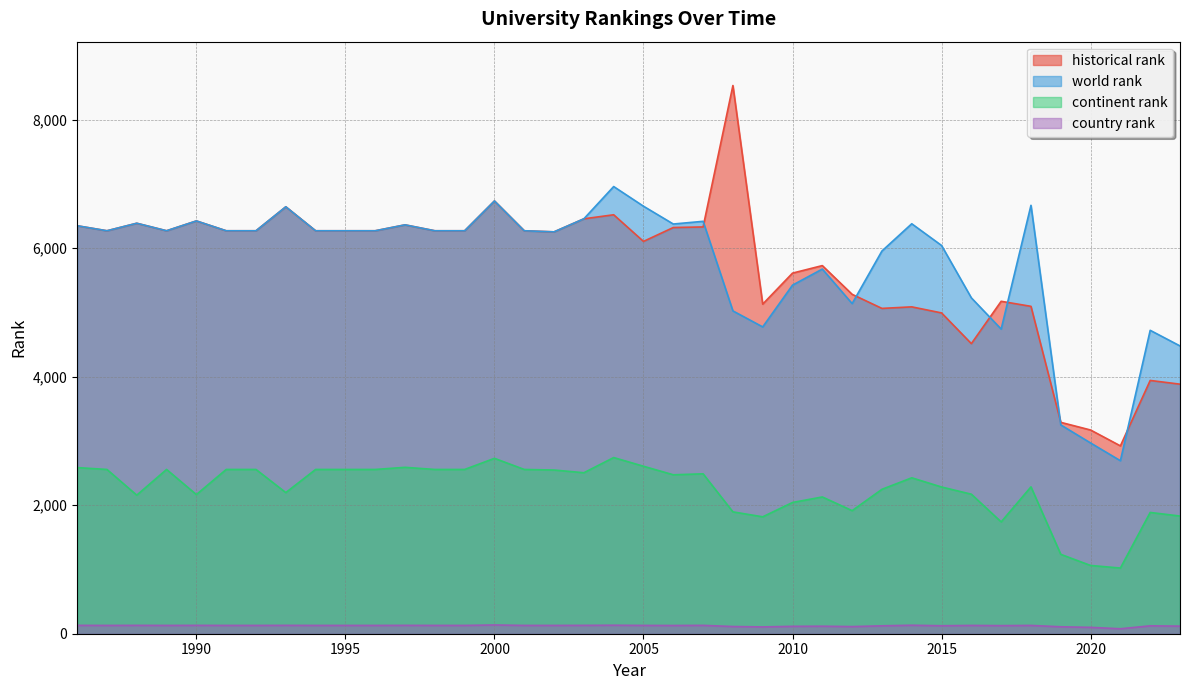

Where is country rank nearest to the value 106?

2009